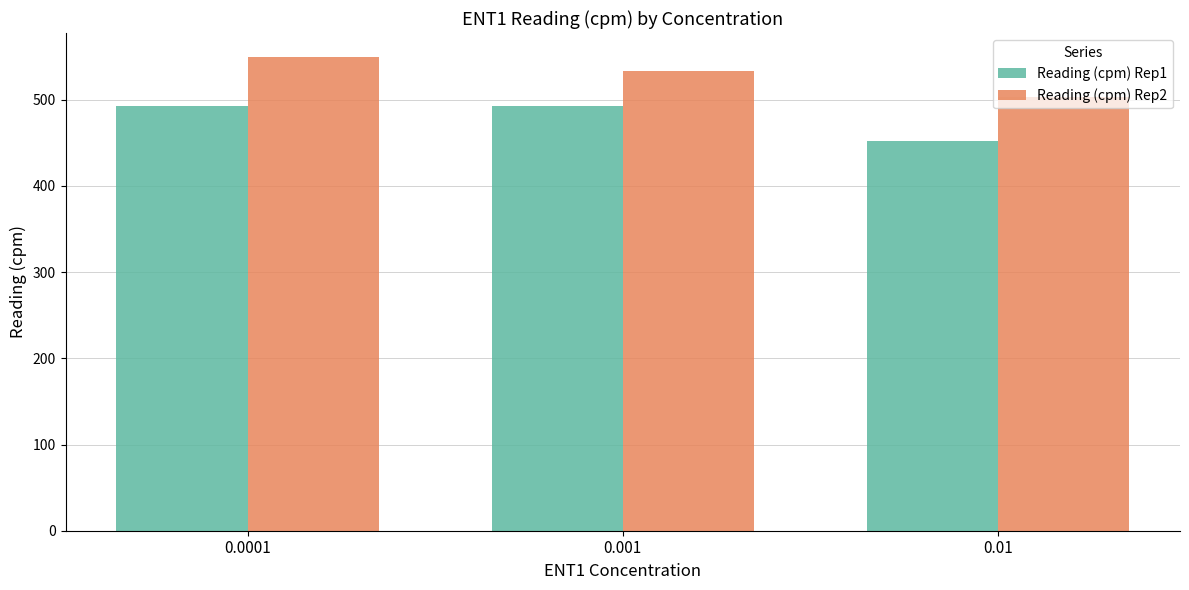

The Reading (cpm) Rep2 series shows 533 at 0.001. True or false?

True